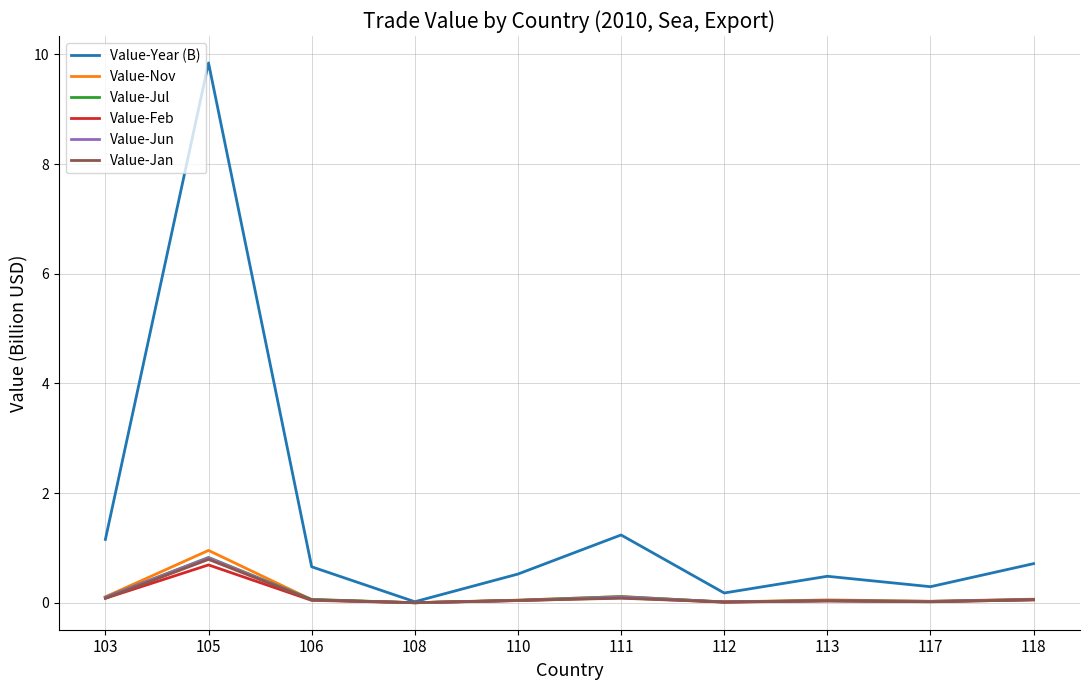

What is the total value across all series at 105?

13.9